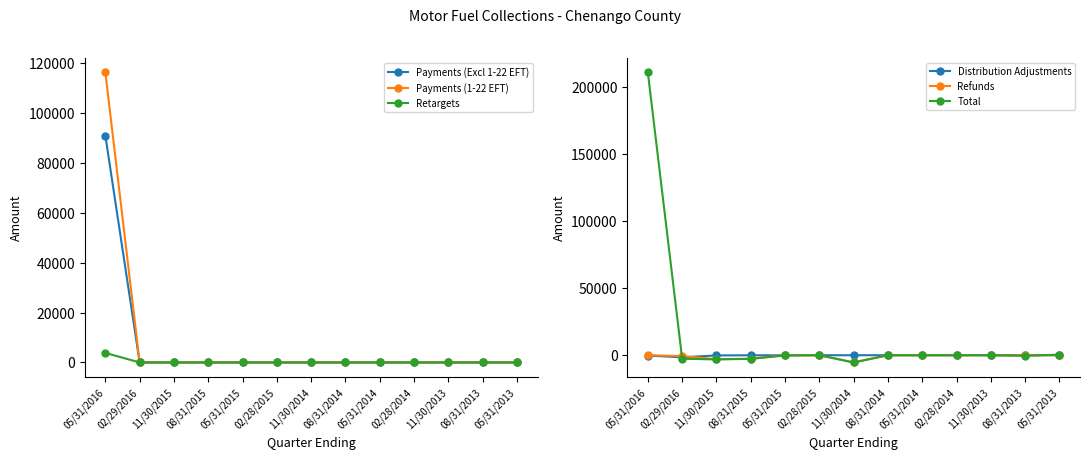

What is the sum of all Total values?

197041.8